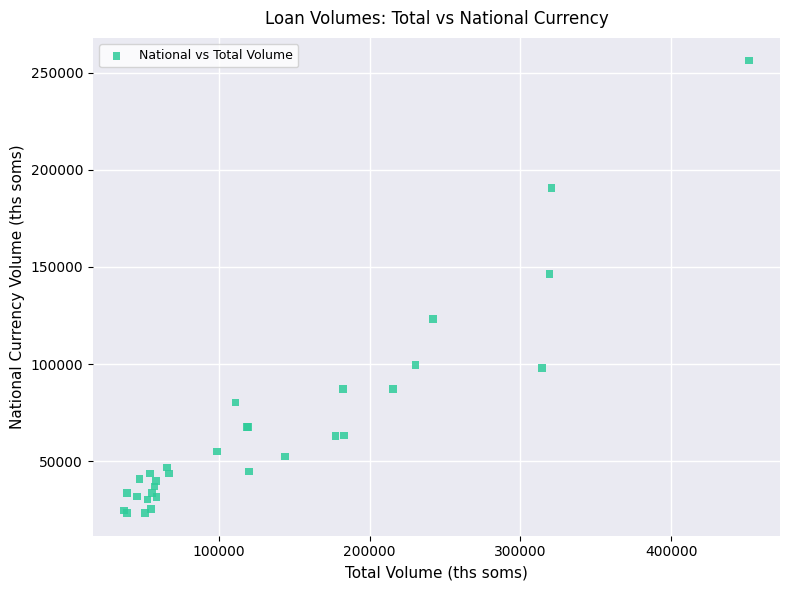

What Y value in the scatter plot is closest to 139787?

146286.3